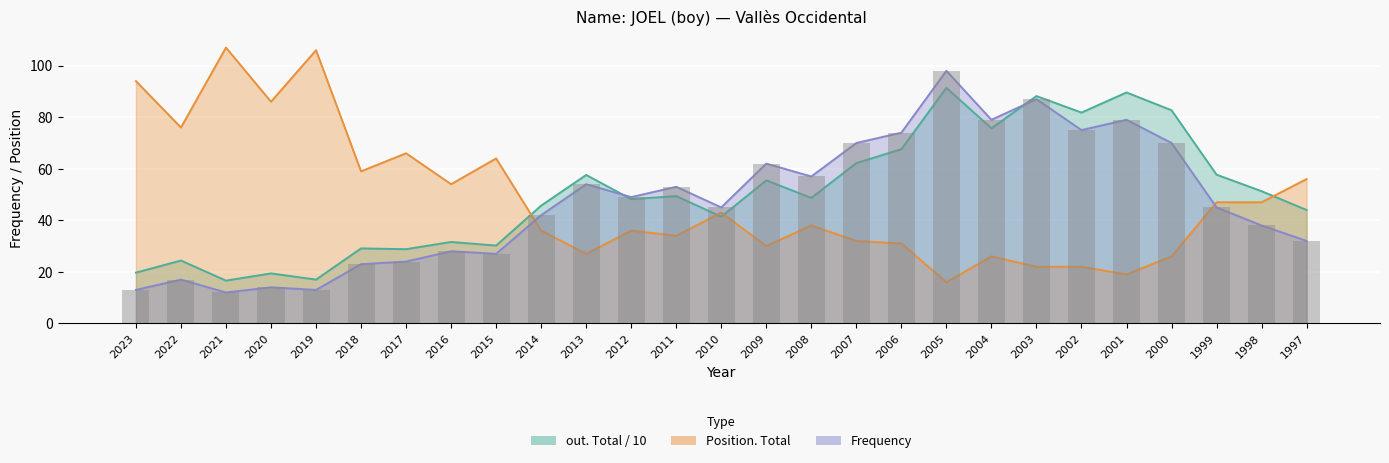

Reading right to left, transcribe all the data shown in this chart.

32	38	45	70	79	75	87	79	98	74	70	57	62	45	53	49	54	42	27	28	24	23	13	14	12	17	13